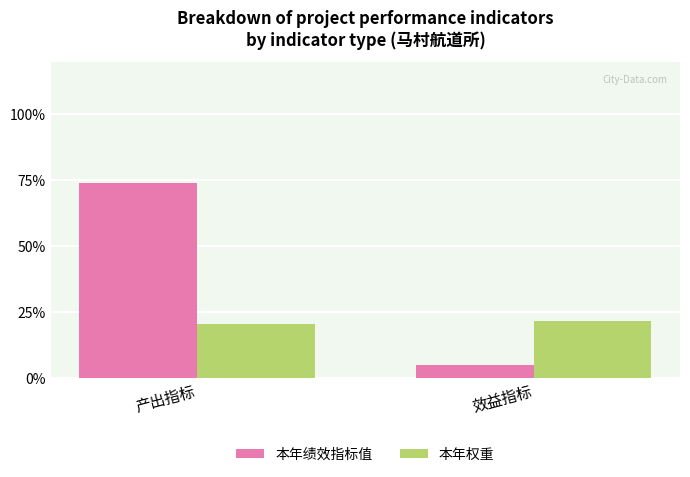

What is the label of the 2nd bar from the left?

效益指标